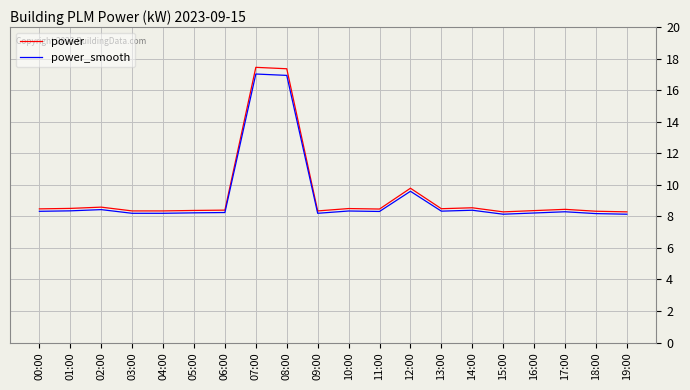

What position from the left is 10:00?

11